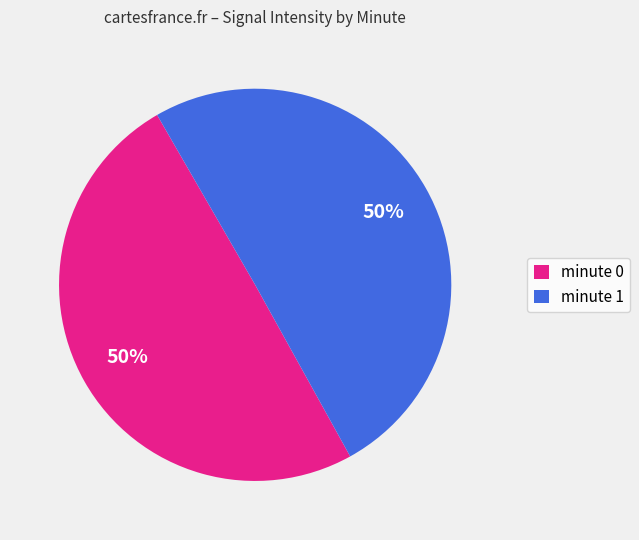

What is the ratio of the value at minute 0 to the value at minute 1?

1.0